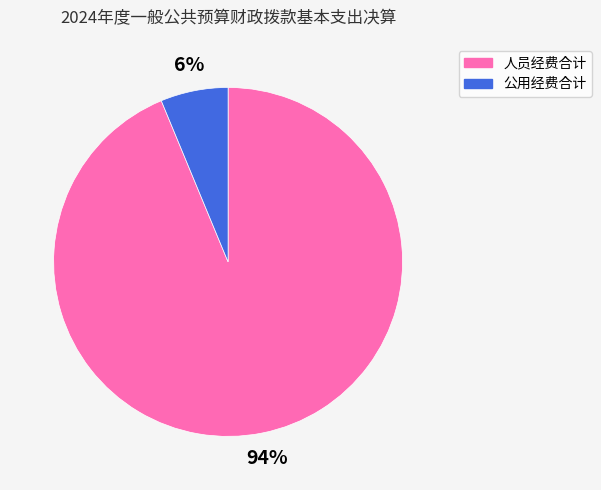

Is there any slice that represents more than half of the pie?

Yes